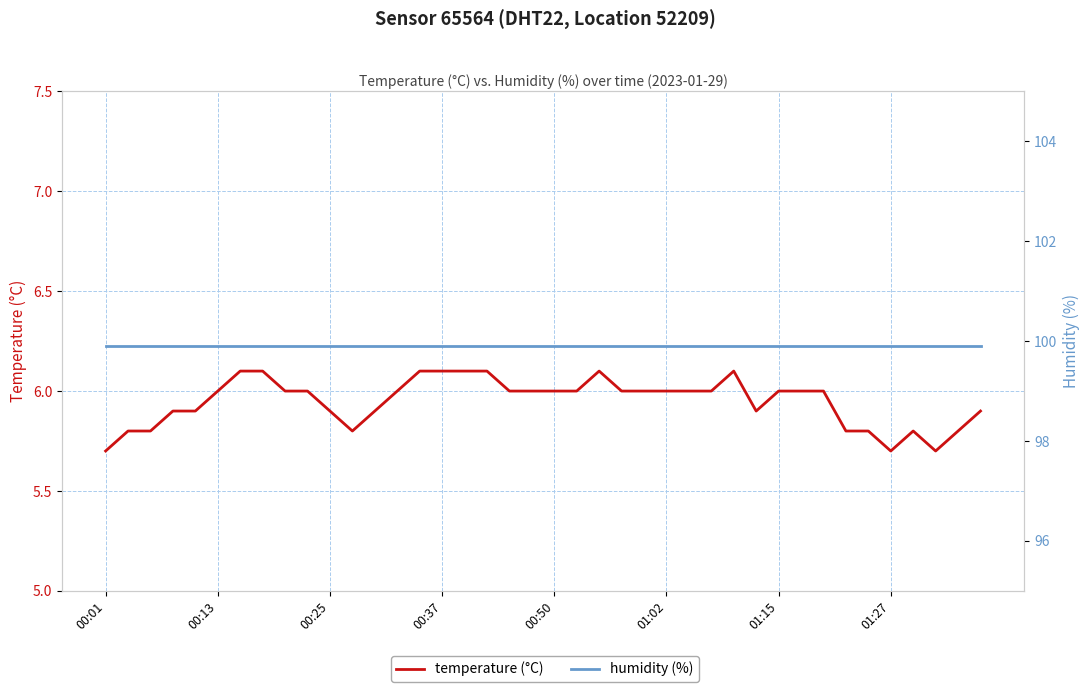

Which series has the largest total across all categories?

humidity (%)